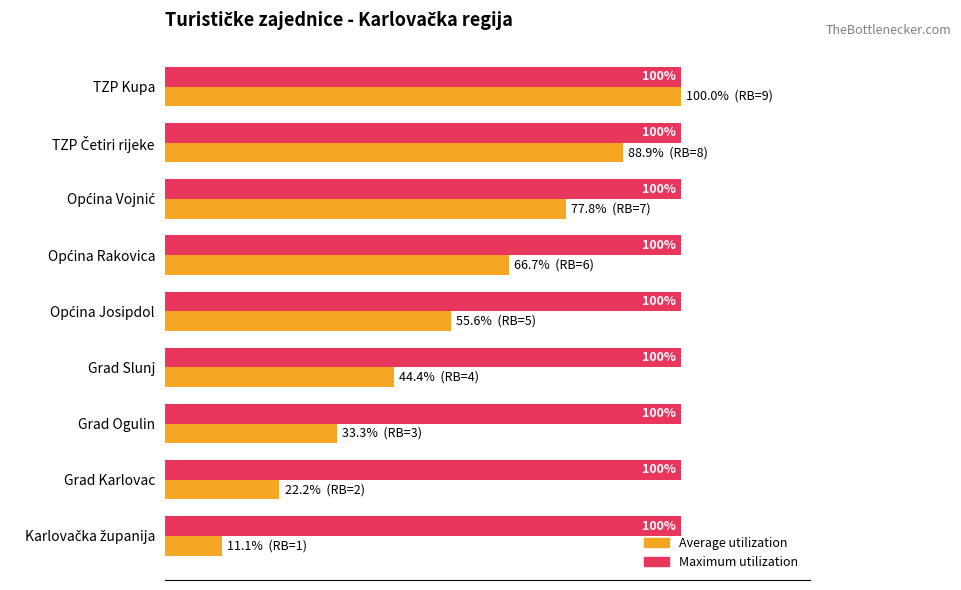

Are the bars horizontal?

Yes